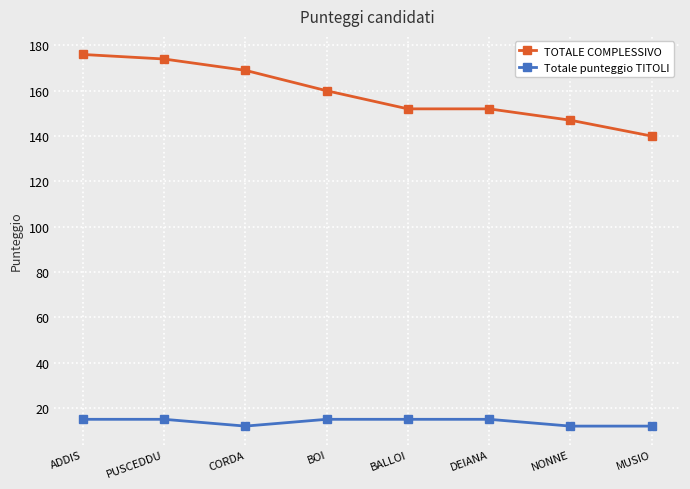

True or false: Totale punteggio TITOLI and TOTALE COMPLESSIVO intersect in this chart.

False